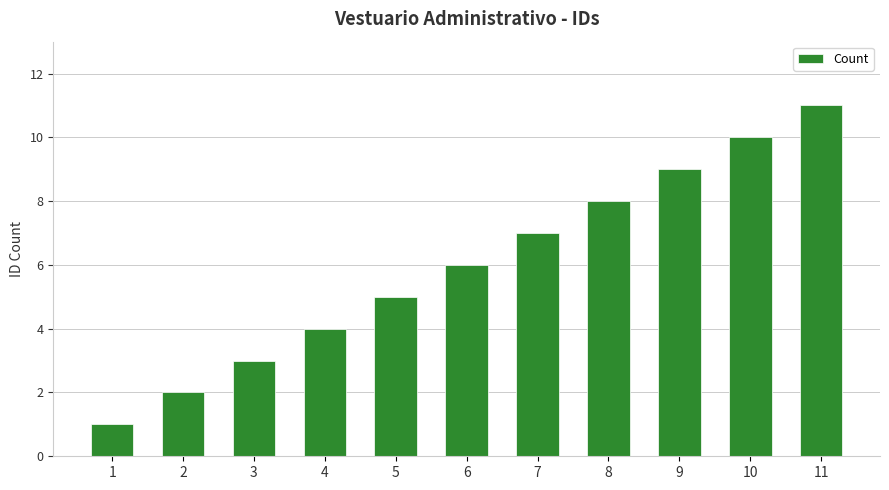

Is it true that the value at 7 is 7?

True